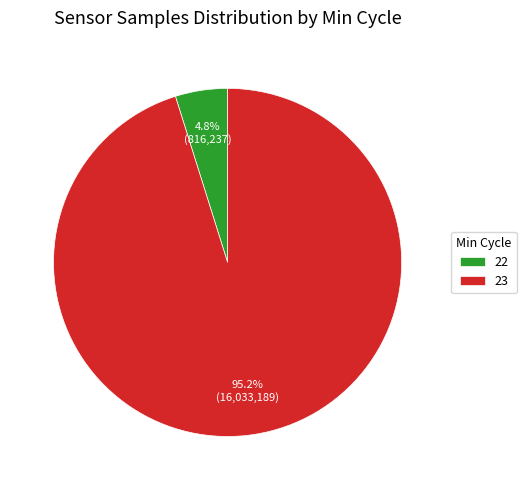

What percentage is the 23 slice, to the nearest percent?

95%